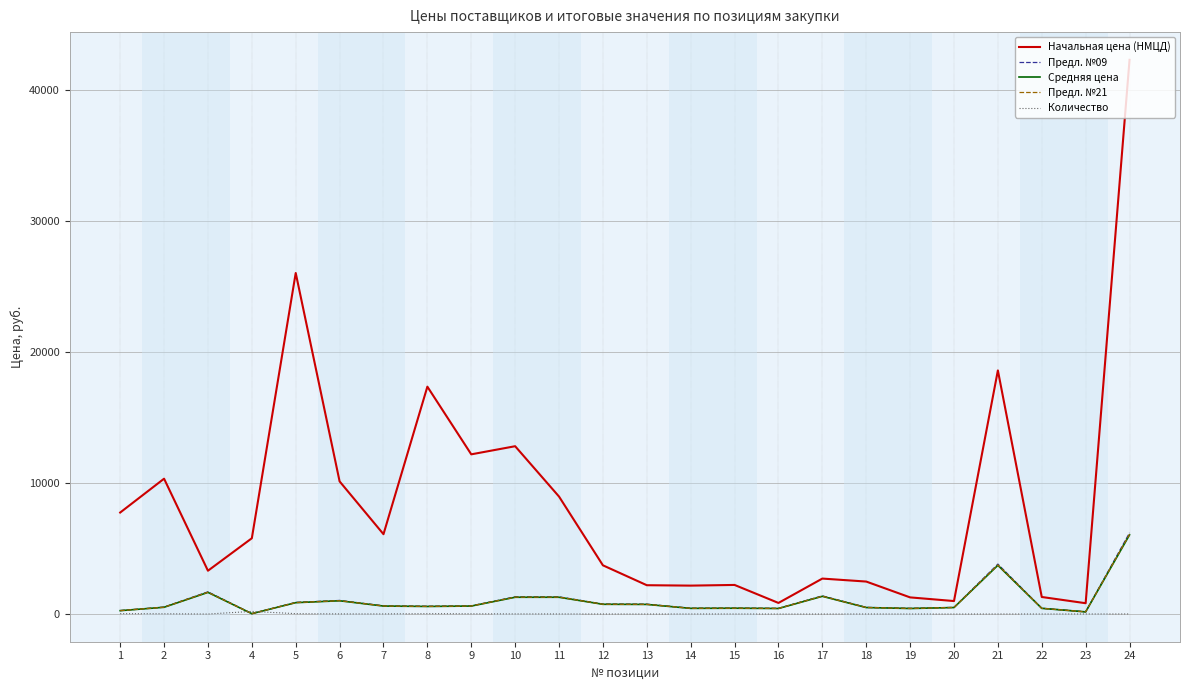

Which series has the largest total across all categories?

Начальная цена (НМЦД)